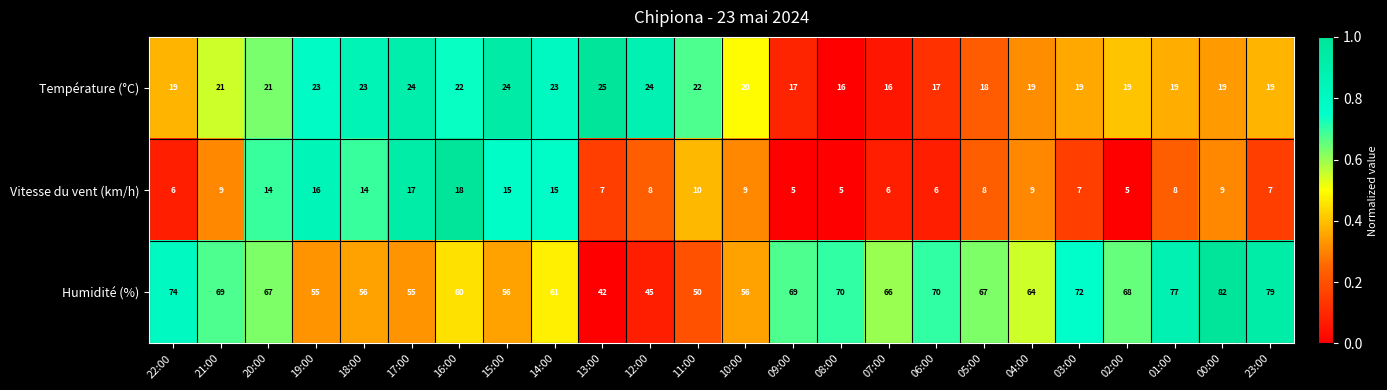

The Humidité (%) series shows 67 at 20:00. True or false?

True